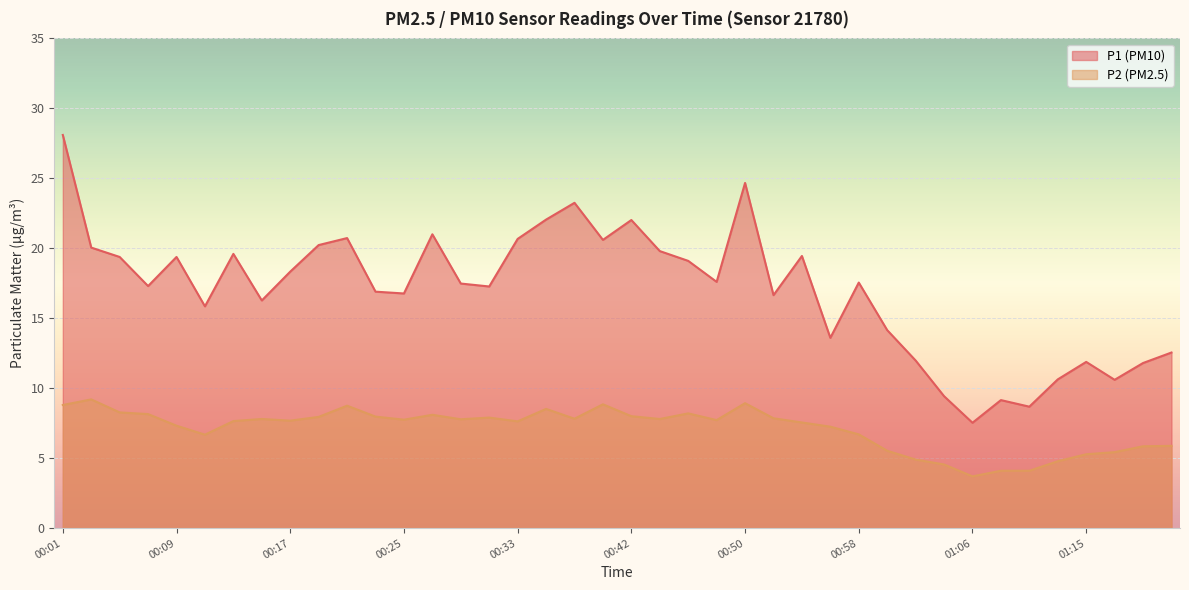

At which label does P2 first exceed 7?

00:01